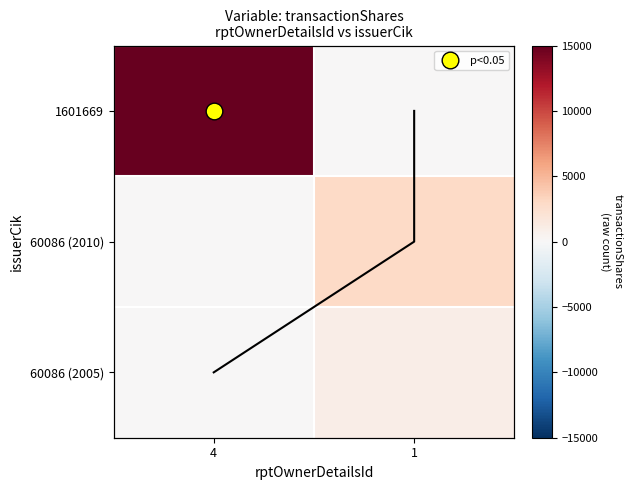

What is the difference between the 60086 (2010) values at 4 and 1?

3000